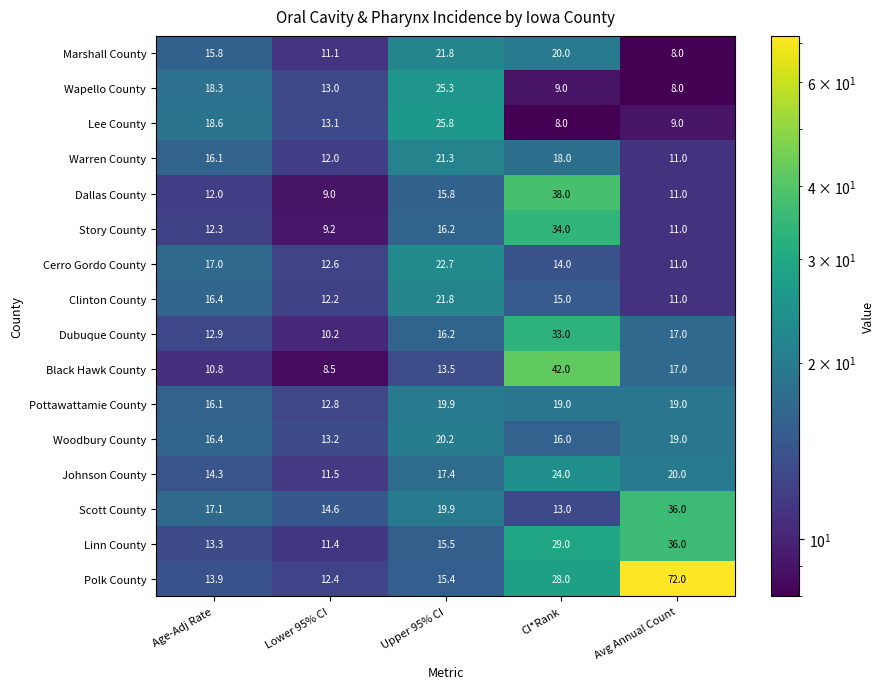

What is the greatest value displayed?

72.0